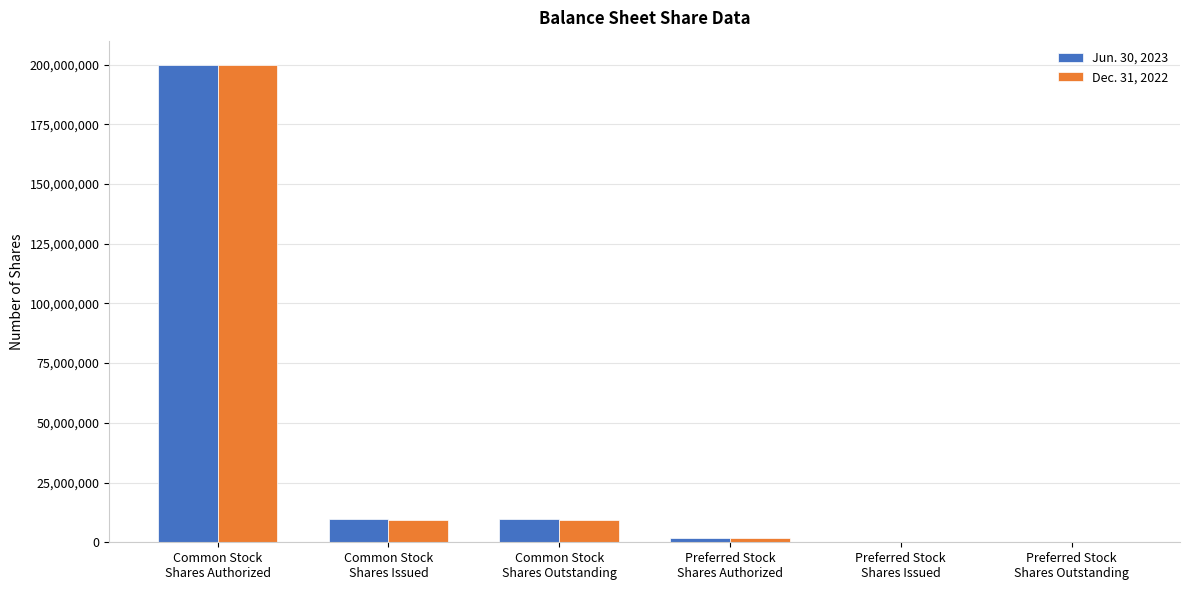

What is the sum of all Dec. 31, 2022 values?

220647174